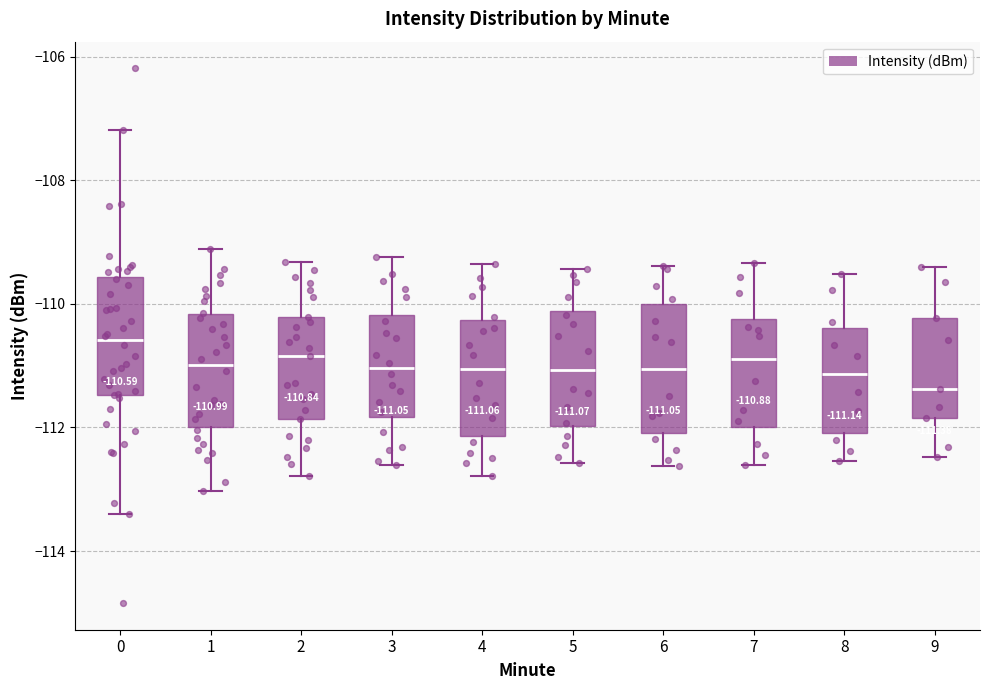

Which box's median line is the highest?

0